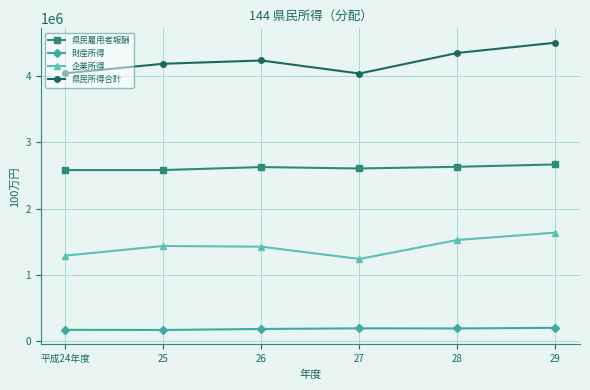

How many categories are shown in the chart?

6